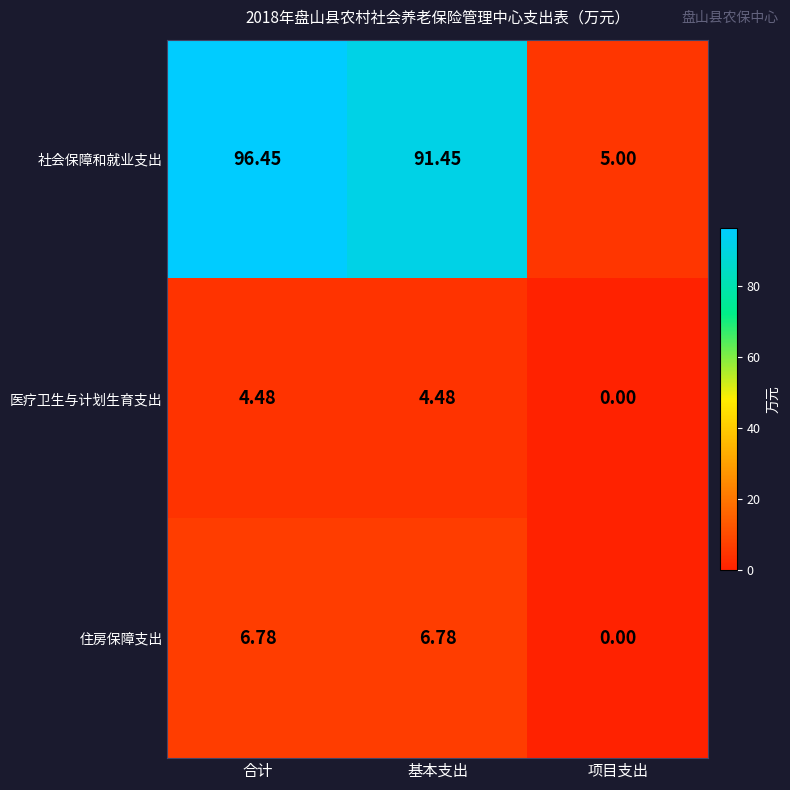

Which category has the highest value across all series?

合计